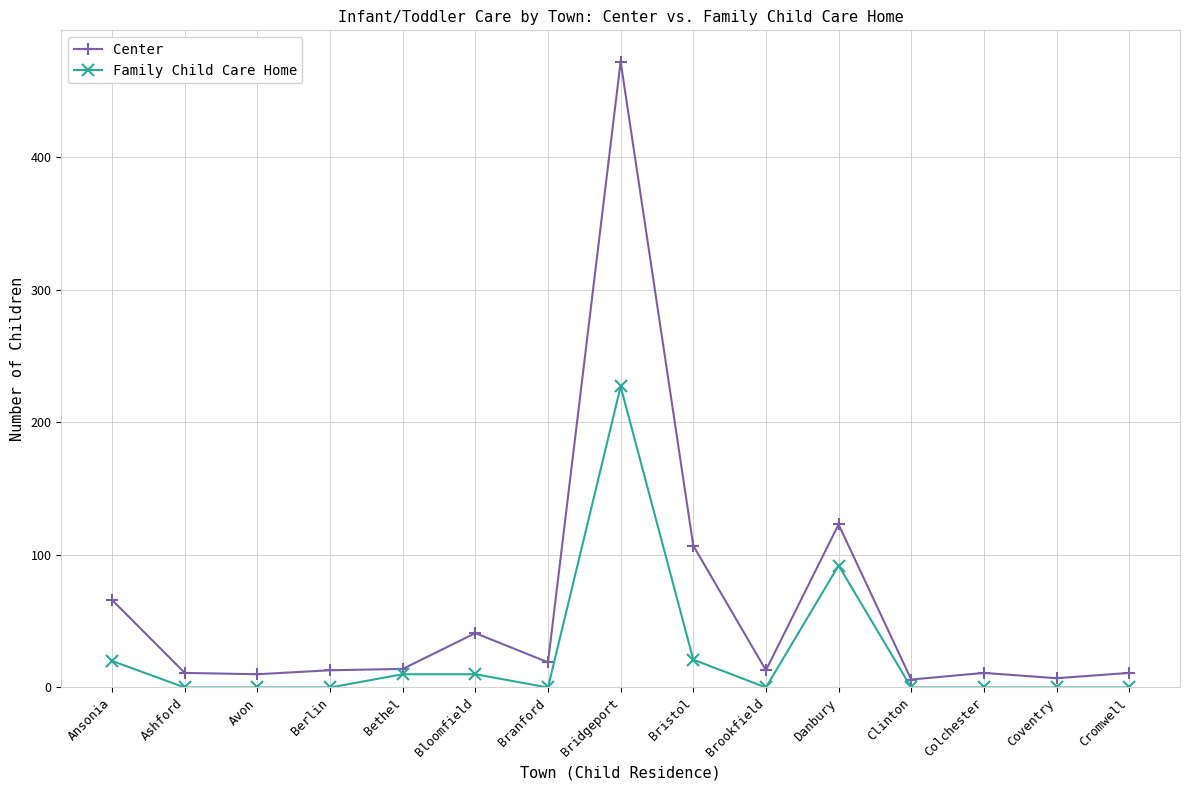

True or false: Center has more than 0 interior local peaks.

True